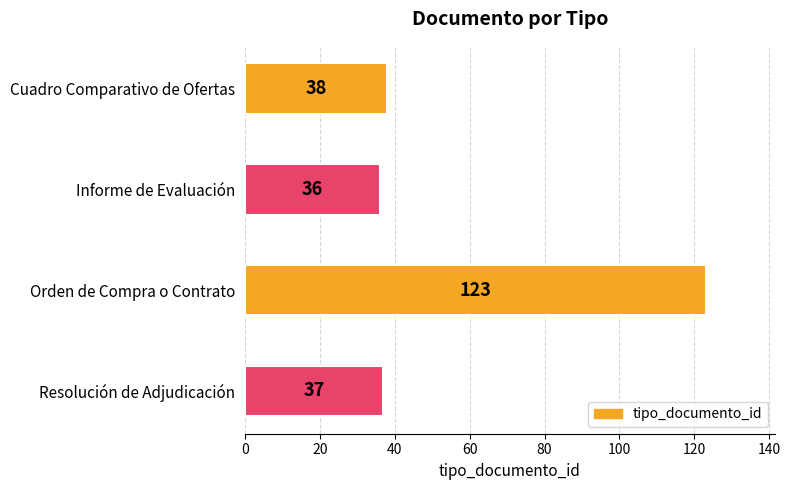

What is the minimum value shown in the chart?

36